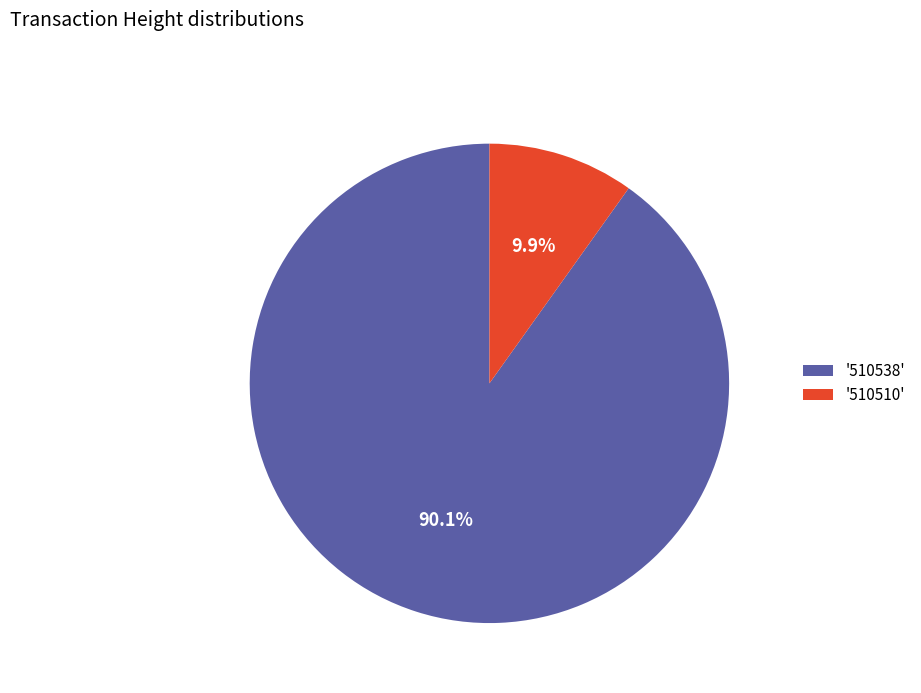

What is the majority slice?

'510538'